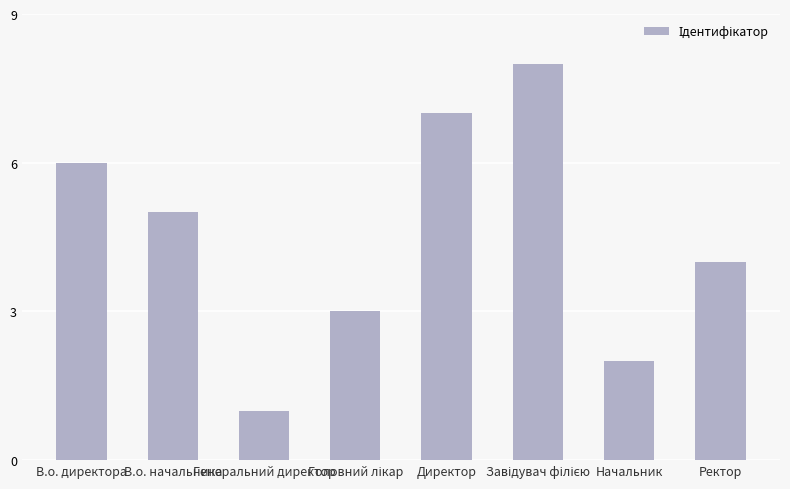

The chart shows a value of 5 at В.о. начальника. True or false?

True